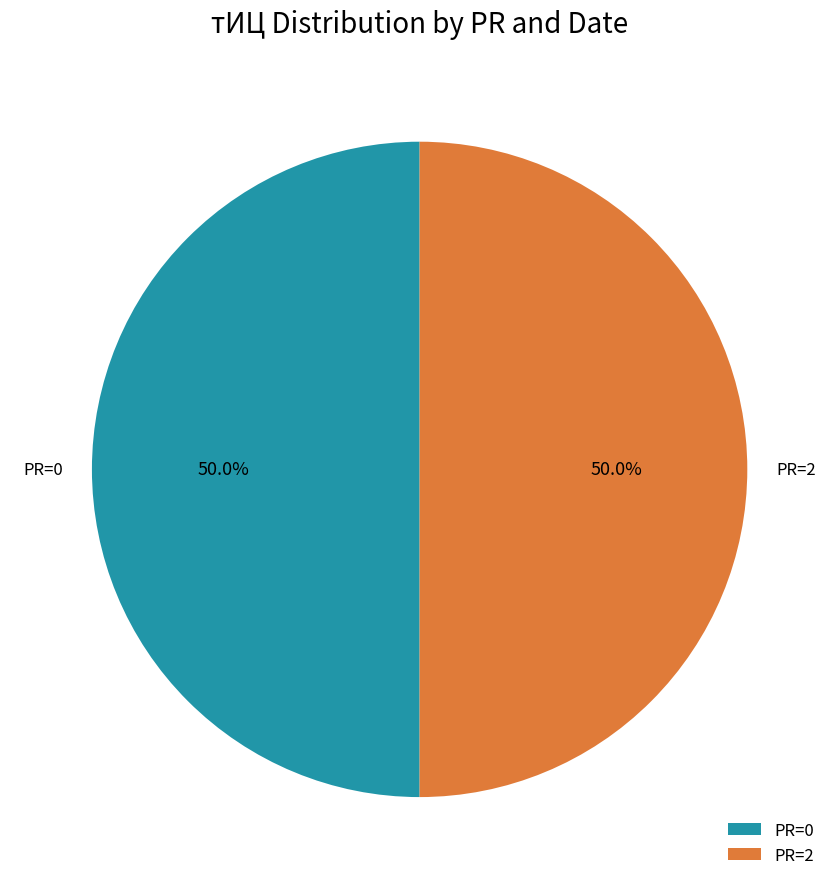

What is the ratio of the value at PR=2 to the value at PR=0?

1.0